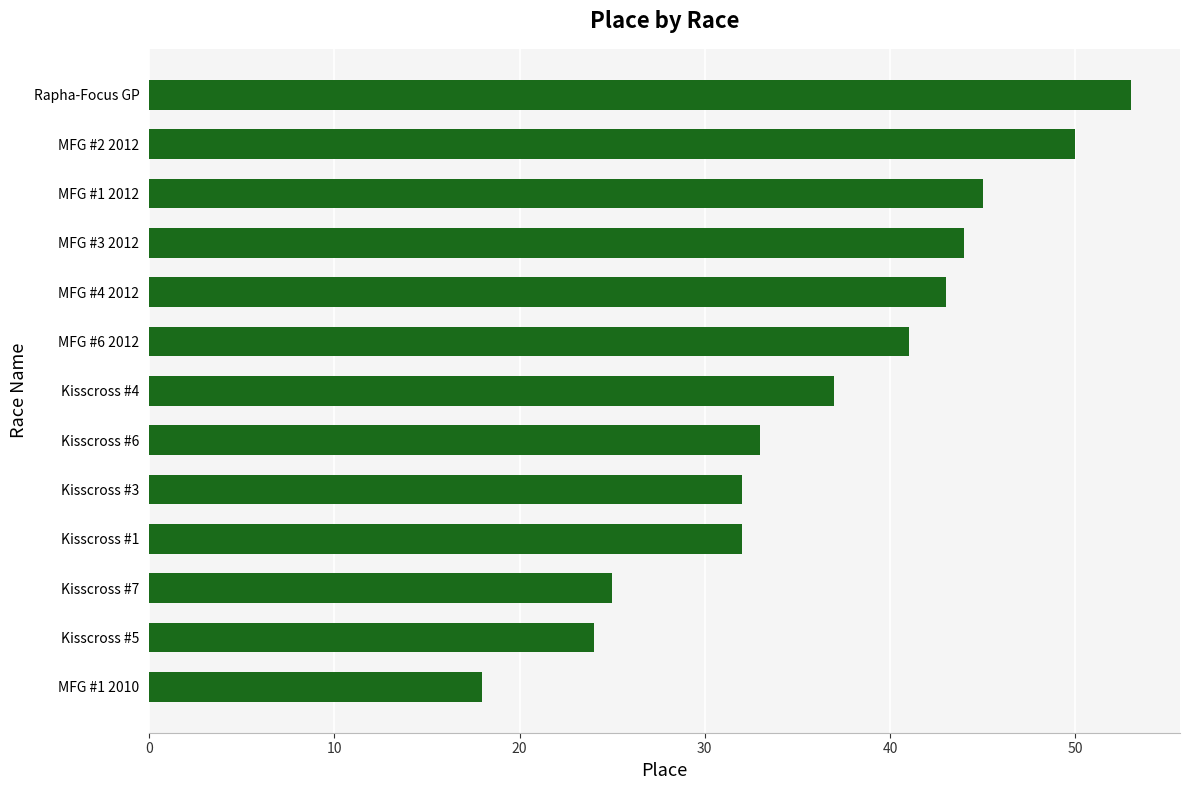

What is the difference between the second highest and minimum values?

32